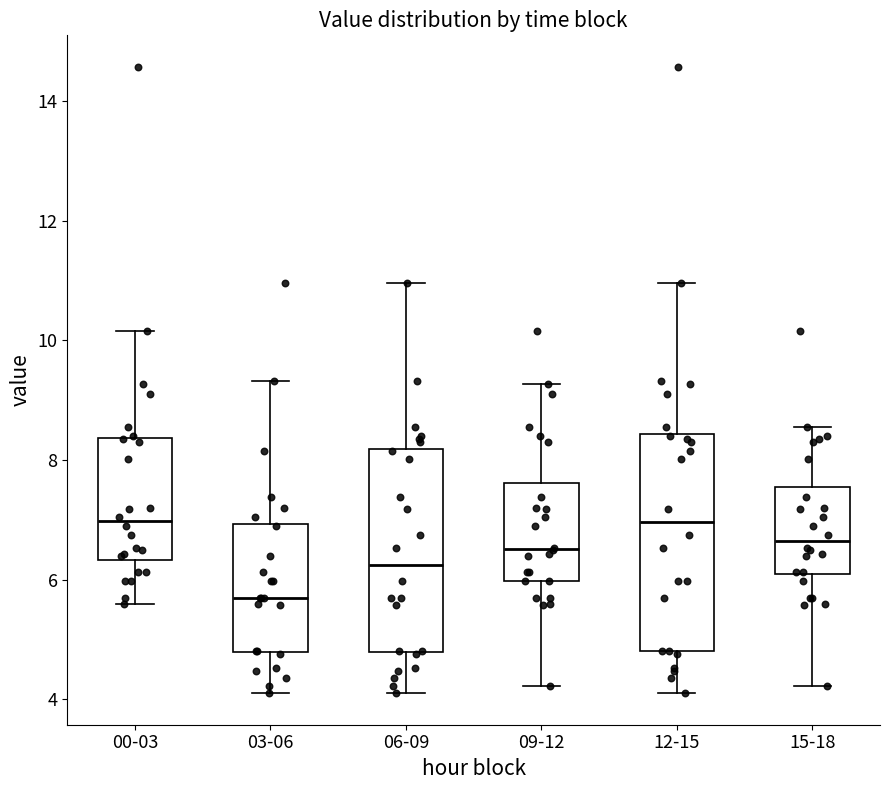

Comparing the boxes themselves (not the whiskers), which one is the tallest?

12-15